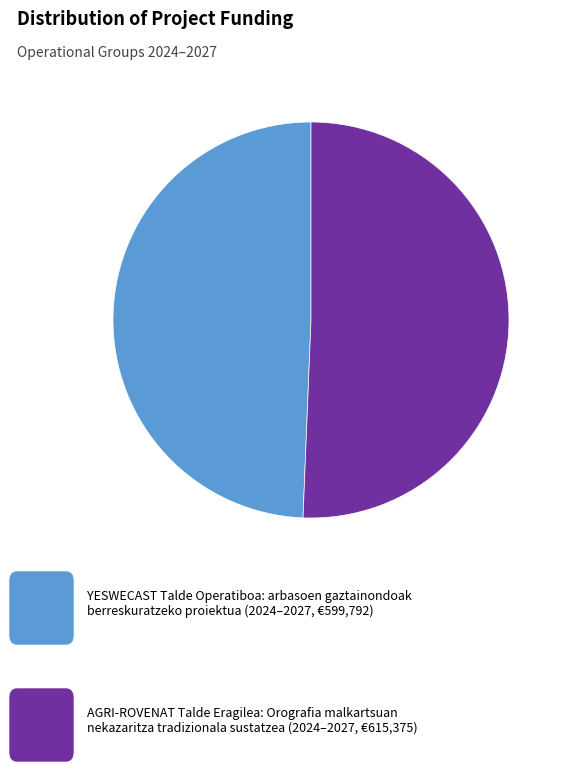

Is there a majority slice in this chart?

Yes